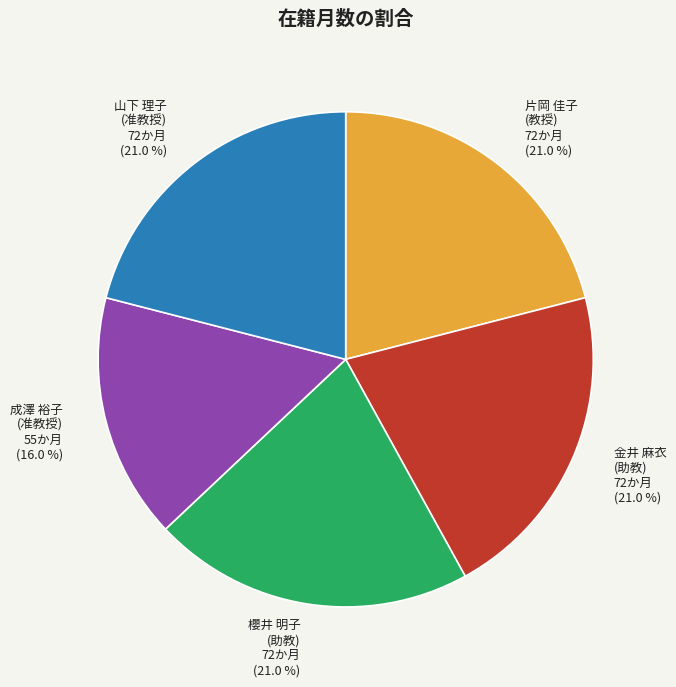

Approximately how many times larger is the value at 櫻井 明子 (助教) compared to 山下 理子 (准教授)?

1.0